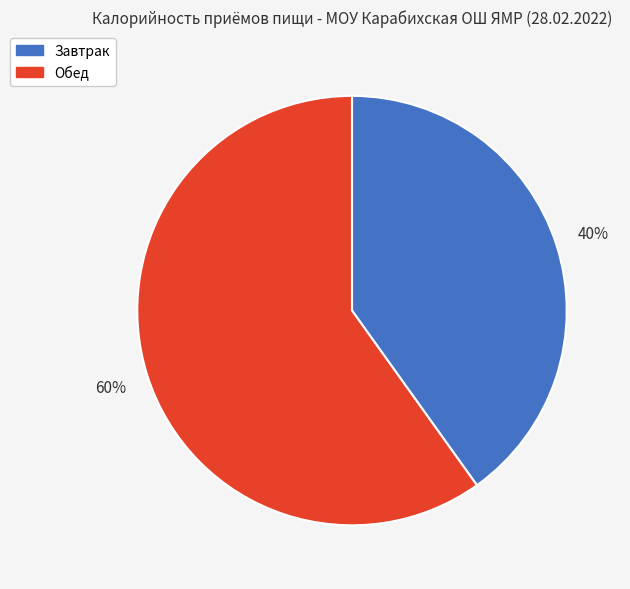

To the nearest percent, what is the difference between the Завтрак and Обед slice percentages?

20%